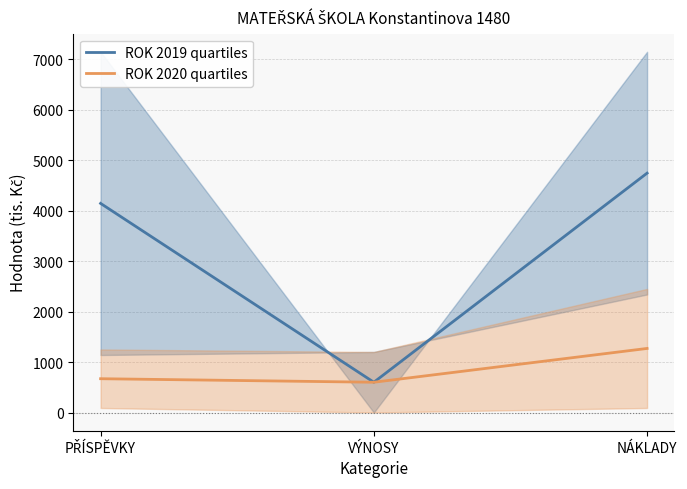

Rank the series by their maximum value, from highest to lowest.

ROK 2019 quartiles, ROK 2020 quartiles